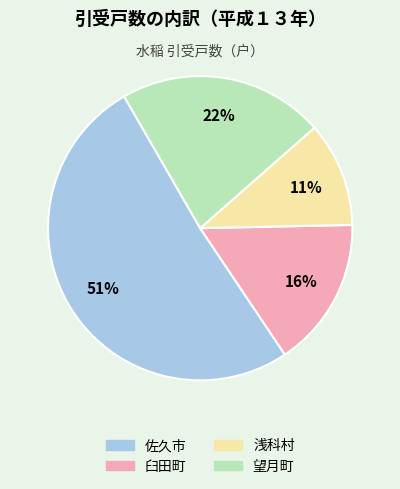

How many segments does this pie chart have?

4